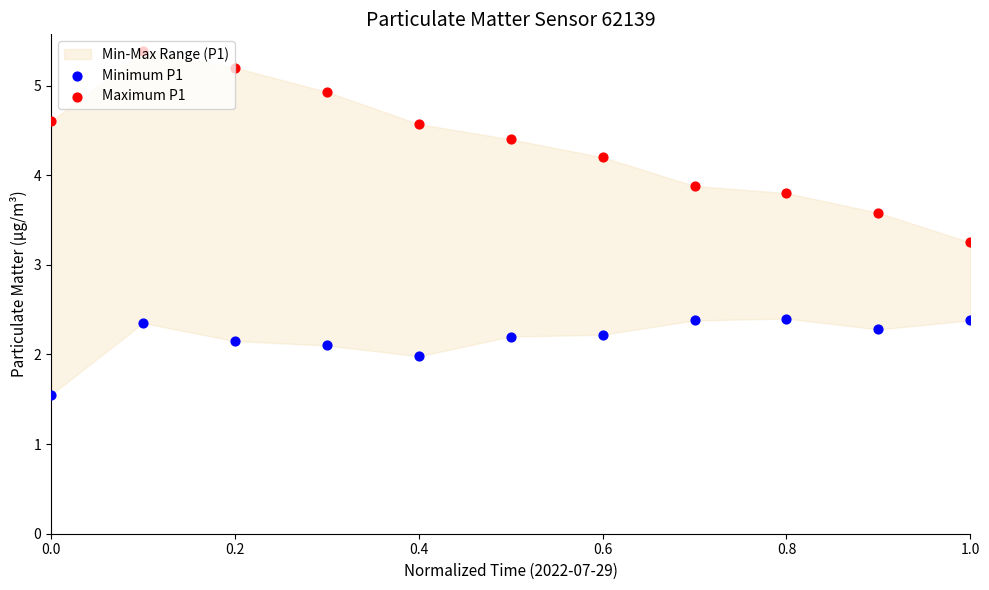

Which series reaches the minimum Y coordinate?

Minimum P1